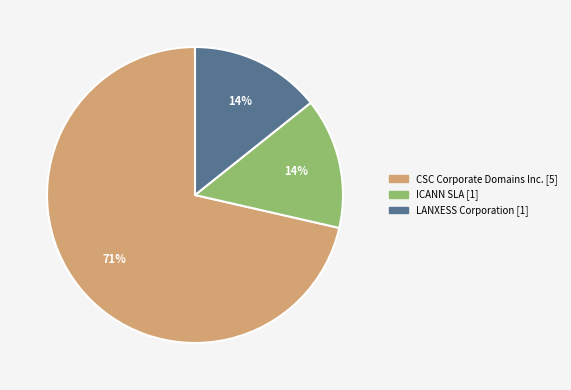

How many segments does this pie chart have?

3